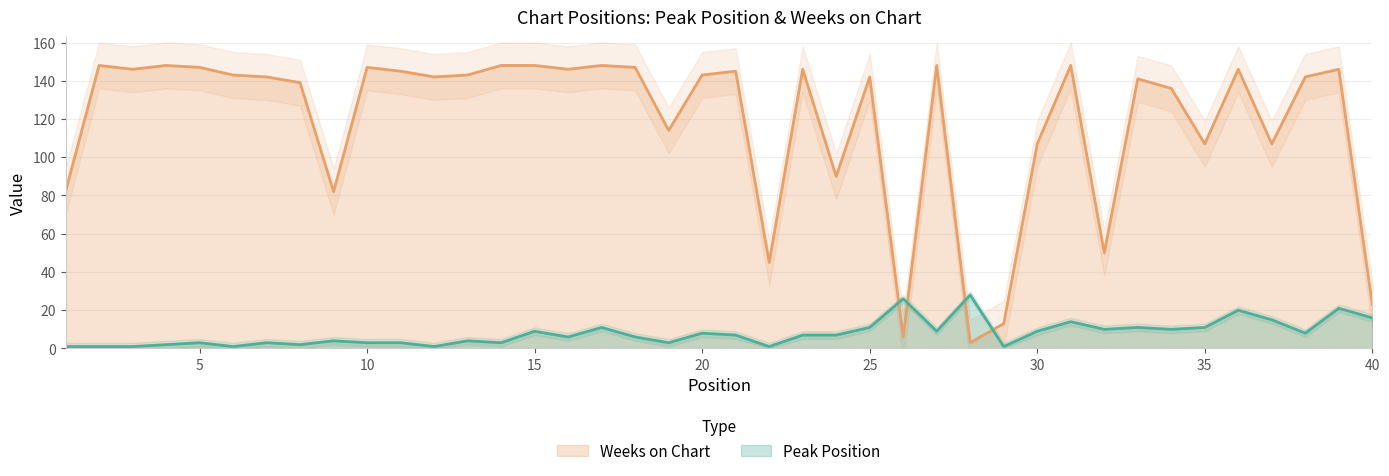

What is the average value of the Weeks on Chart series?

118